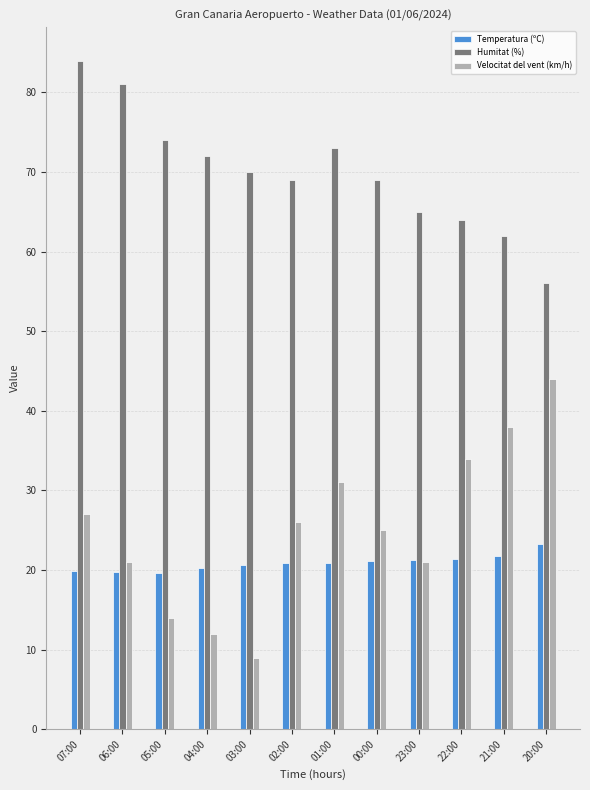

Which category has the highest value across all series?

07:00